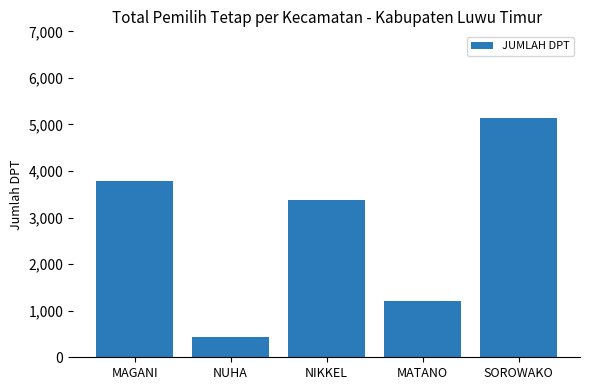

Rank the categories by value from lowest to highest.

NUHA, MATANO, NIKKEL, MAGANI, SOROWAKO